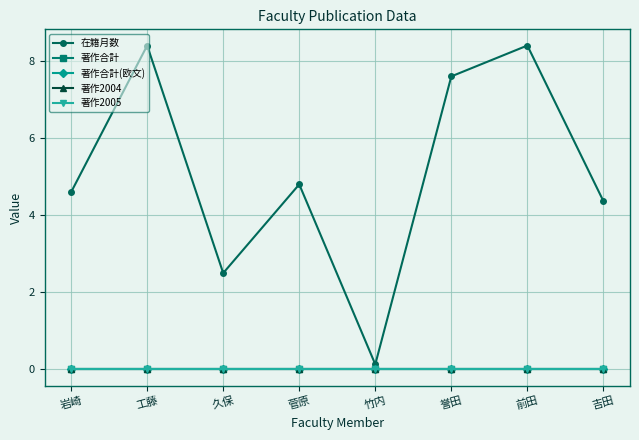

What is the label of the 8th point from the left?

吉田